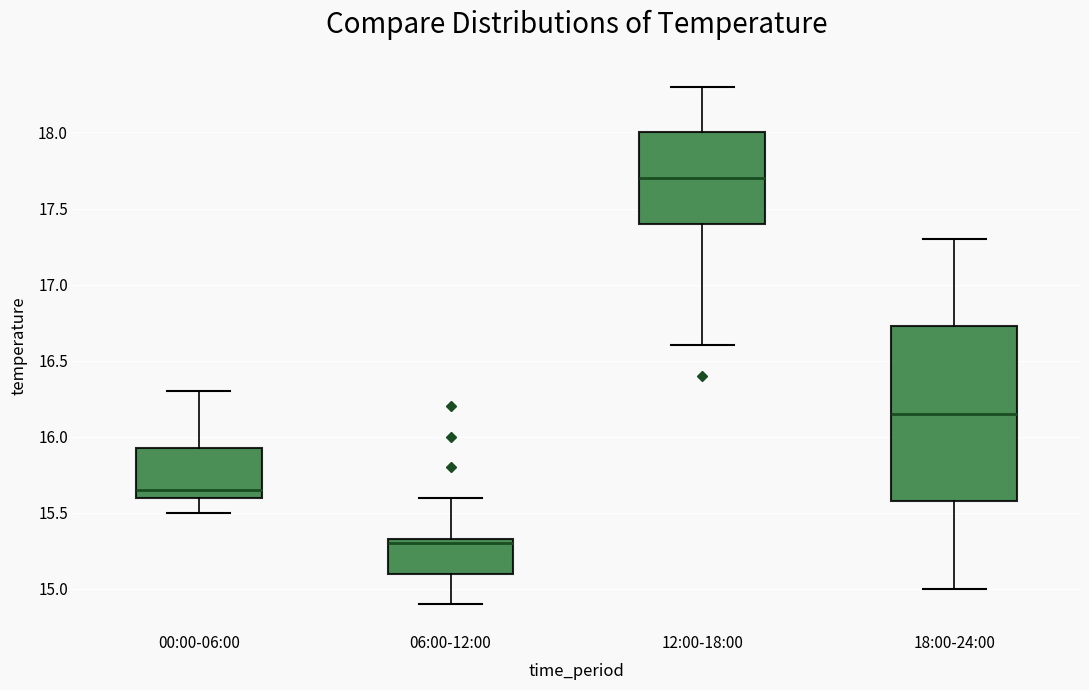

Reading left to right, transcribe this box plot: for each box, give where its median line is, the range the box spans, and where its two whiskers end, as read against the y-axis. The values are not printed on the chart, so give them approximately, as read against the axis.

00:00-06:00: median 15.65, box 15.60 to 15.95, whiskers 15.50 to 16.30
06:00-12:00: median 15.30, box 15.10 to 15.35, whiskers 14.90 to 15.60
12:00-18:00: median 17.70, box 17.40 to 18.00, whiskers 16.60 to 18.30
18:00-24:00: median 16.15, box 15.60 to 16.75, whiskers 15.00 to 17.30